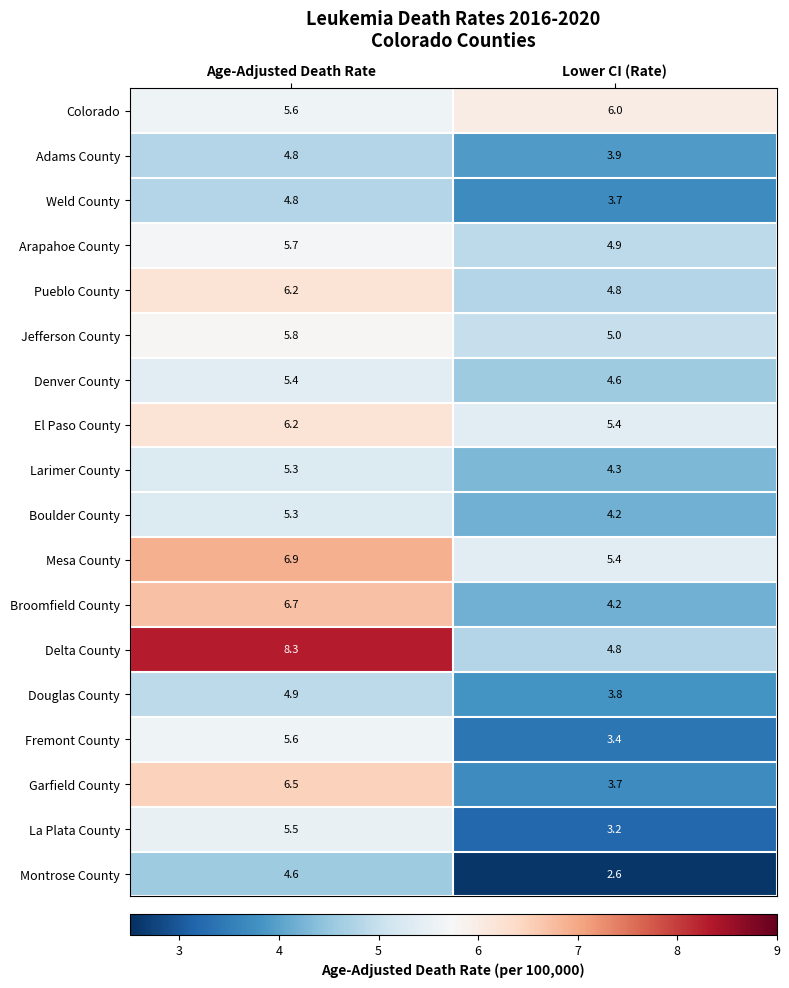

The value of Montrose County at Age-Adjusted Death Rate is 1.3. True or false?

False